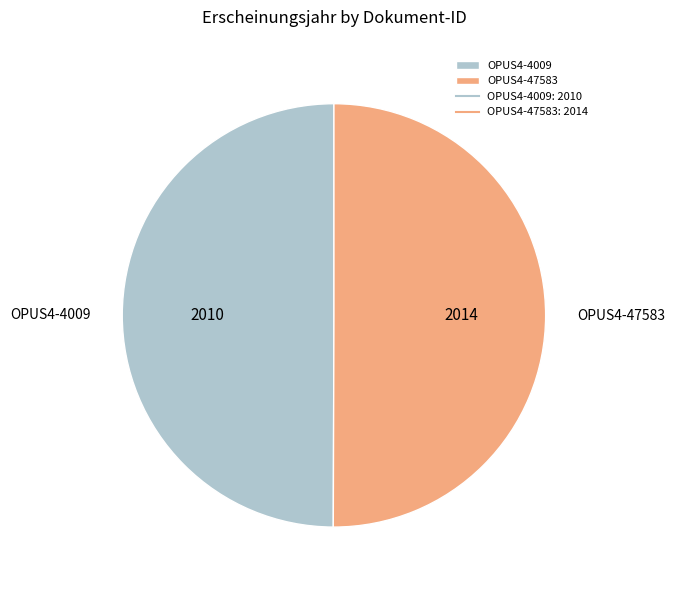

Do OPUS4-47583 and OPUS4-4009 together represent more than half of the pie?

Yes